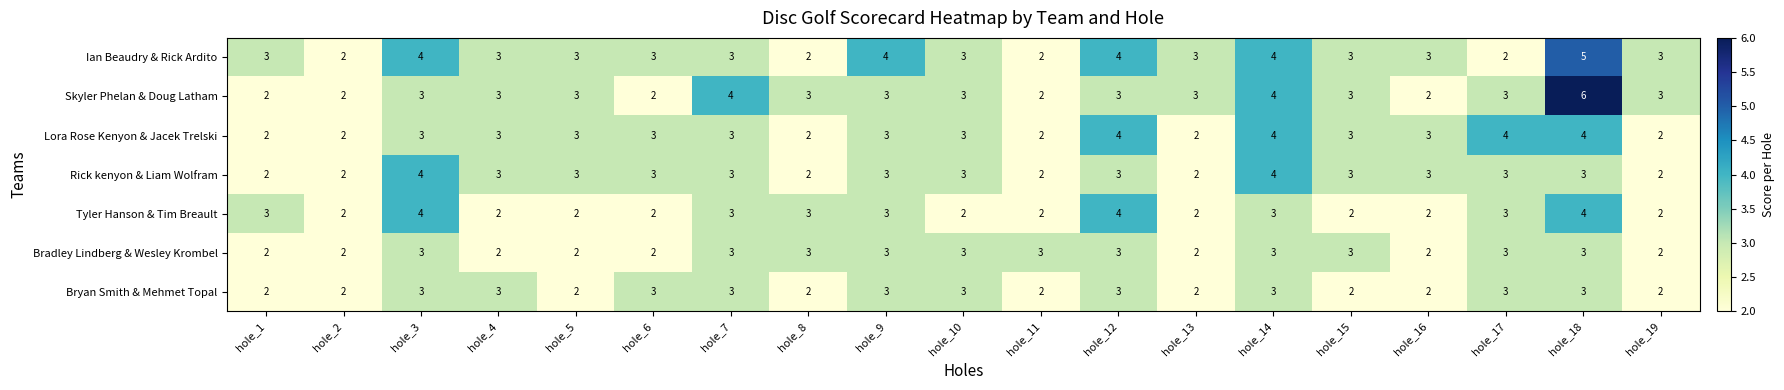

Which series has the widest spread of values?

Skyler Phelan & Doug Latham